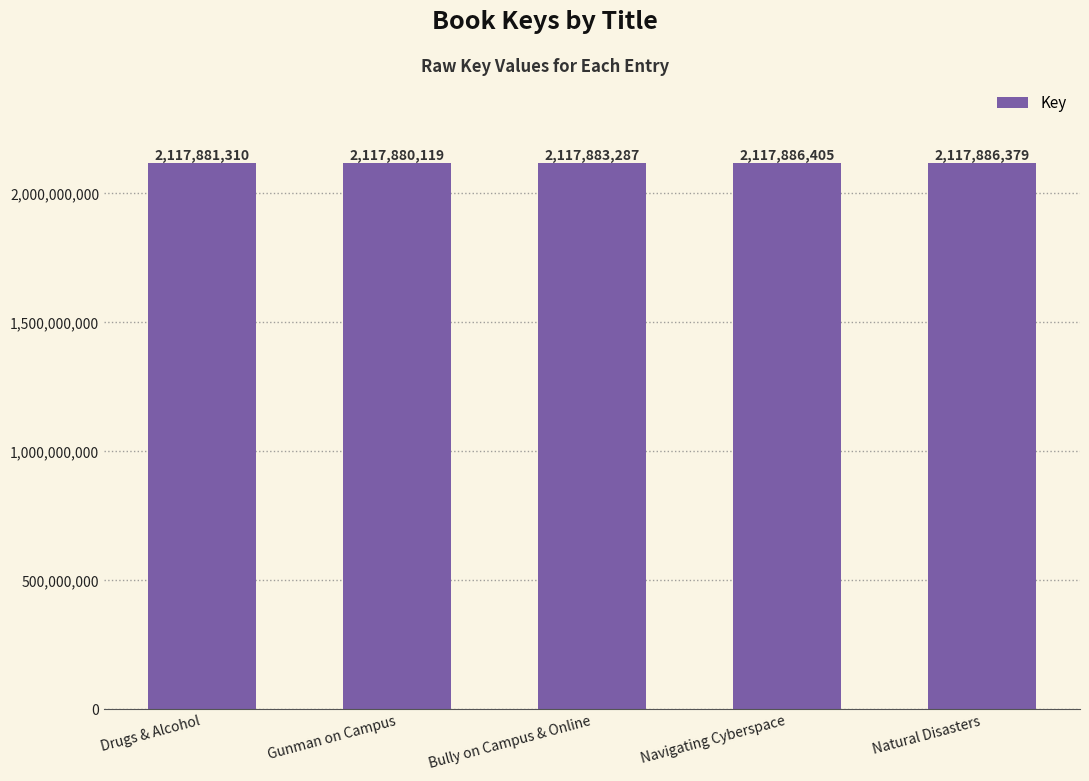

What is the difference between the values at Drugs & Alcohol and Navigating Cyberspace?

5095